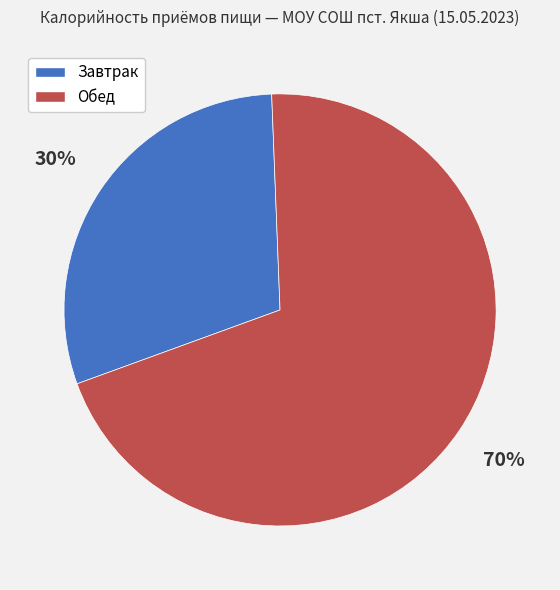

Between Завтрак and Обед, which is larger?

Обед